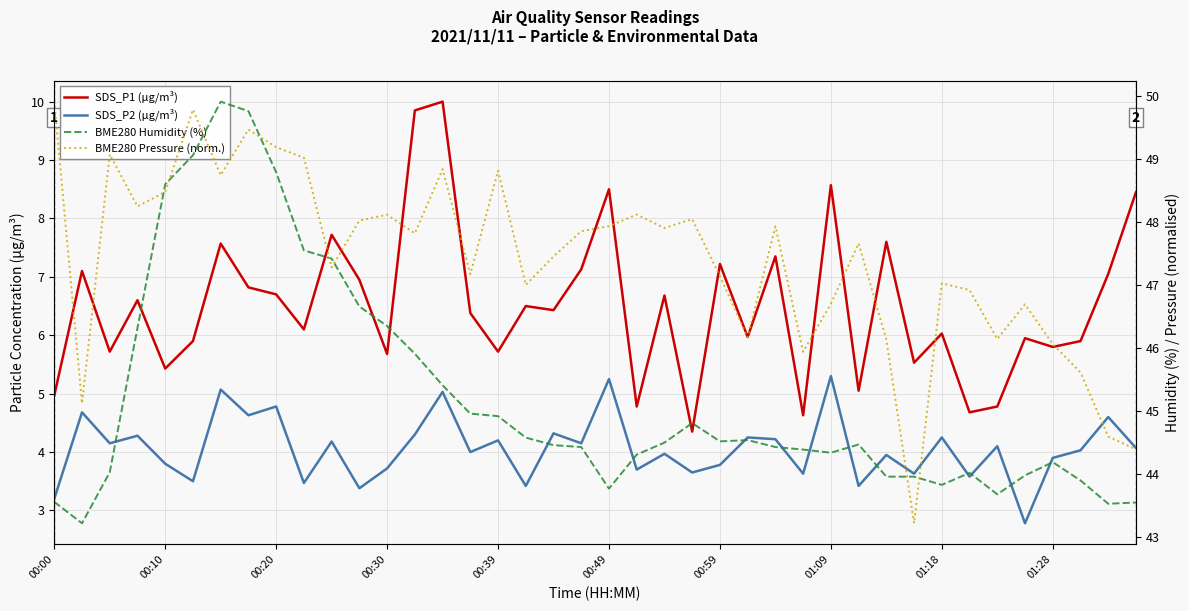

What position from the right is 25?

15